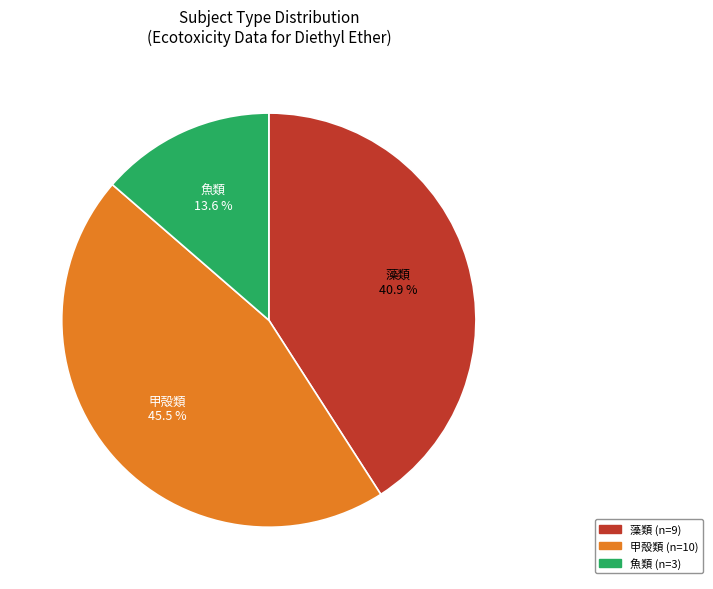

Count the number of slices in the pie.

3